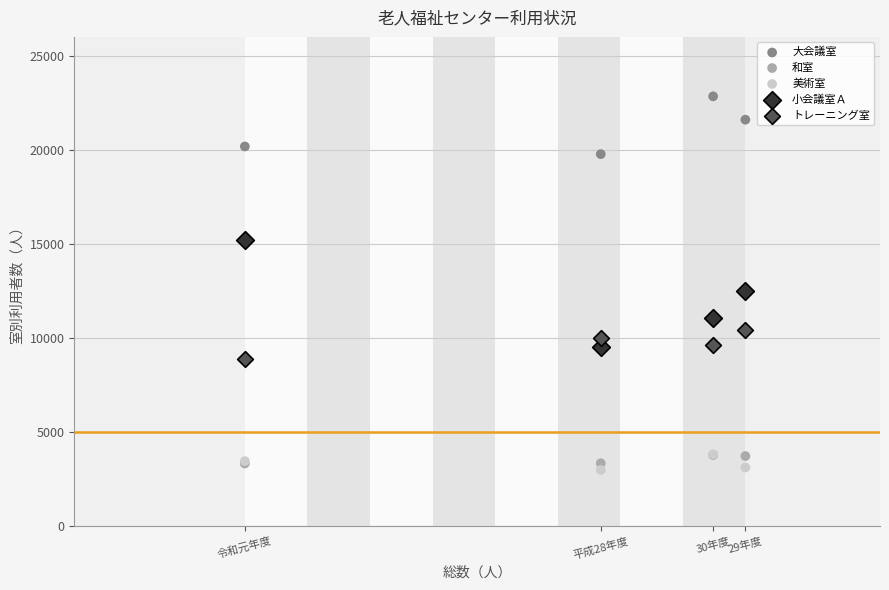

Which series has the widest spread of Y values?

小会議室Ａ